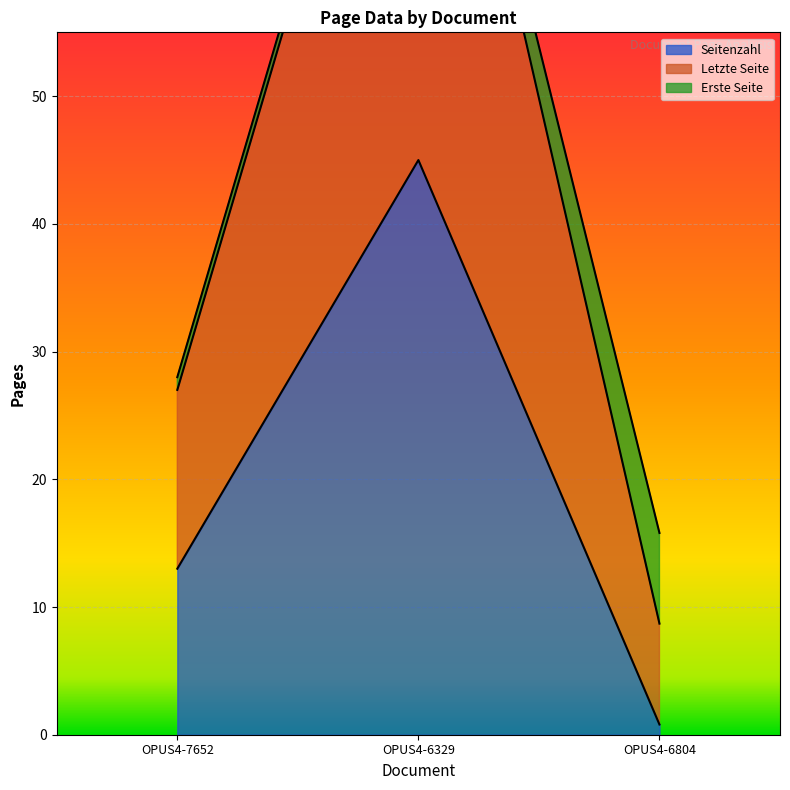

What is the minimum value shown in the chart?

0.8